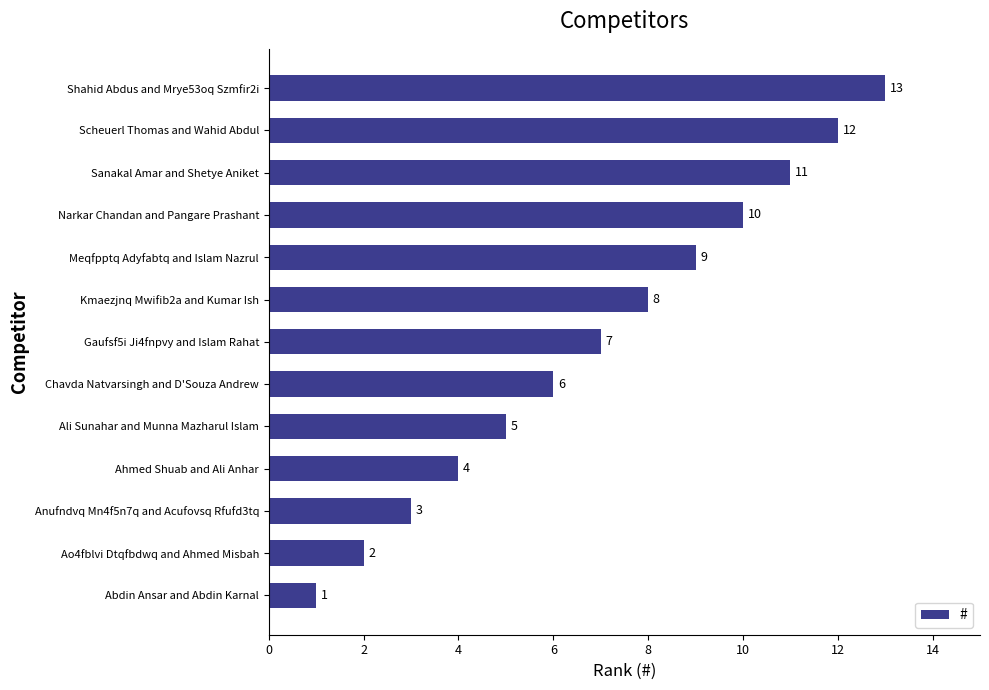

The chart shows a value of 14 at Kmaezjnq Mwifib2a and Kumar Ish. True or false?

False